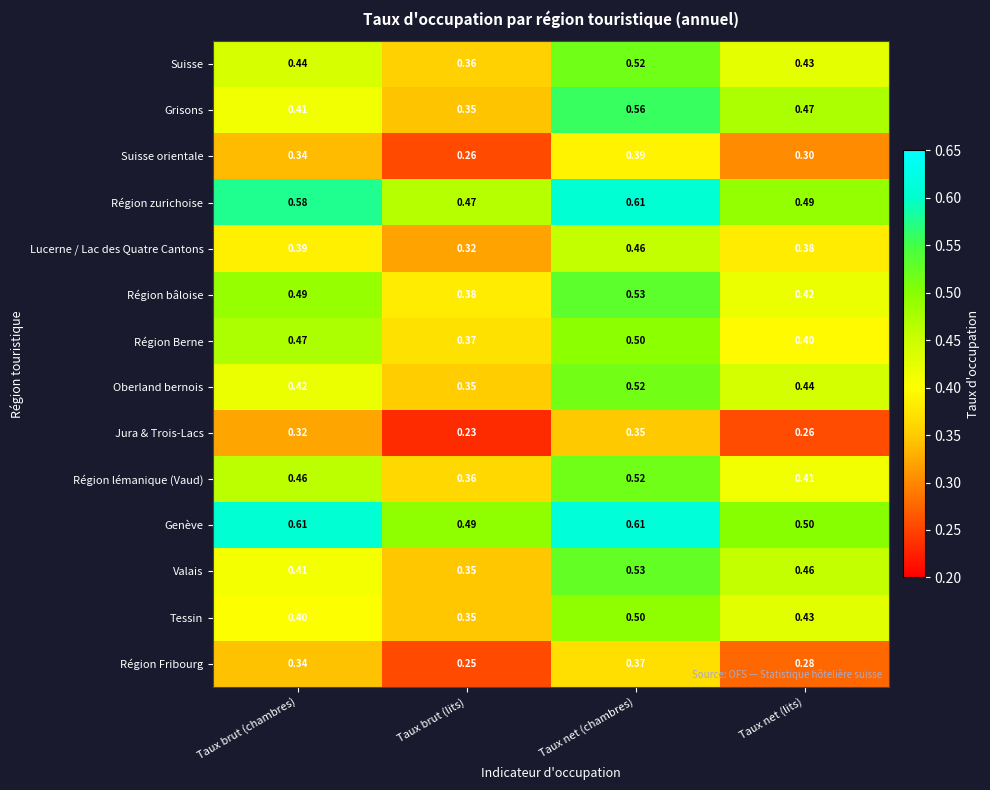

At which label is Jura & Trois-Lacs closest to 0?

Taux brut (lits)